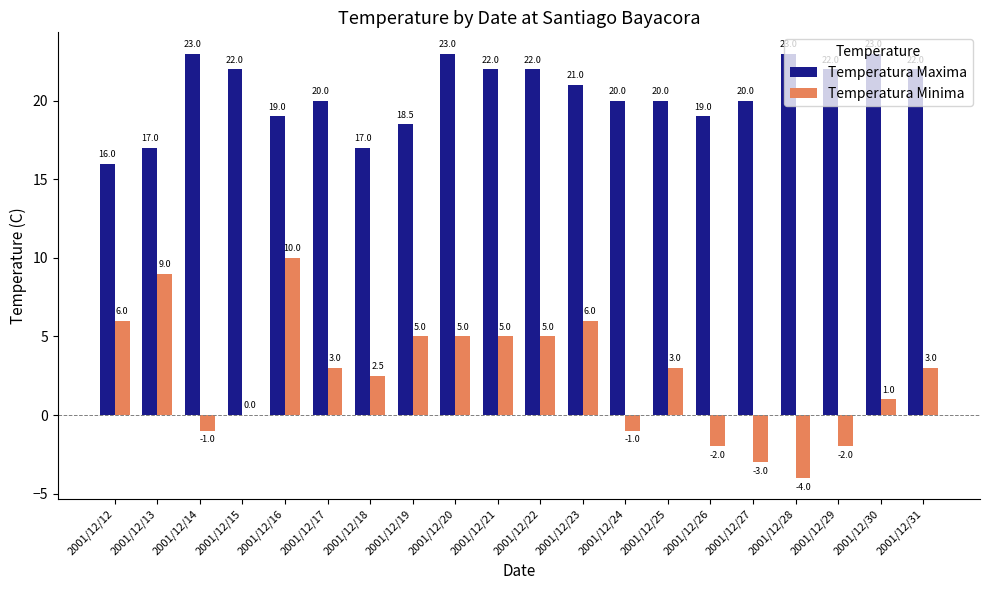

What is the average value of the Temperatura Maxima series?

20.5